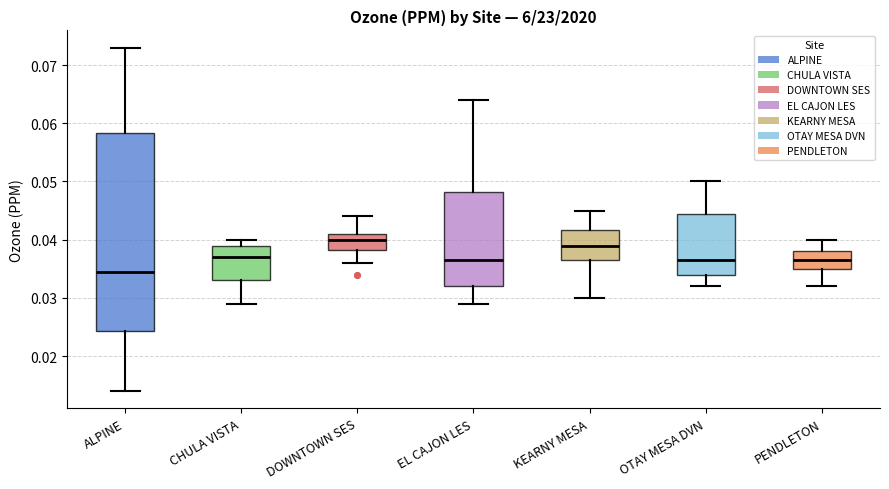

Reading left to right, read every box against the y-axis: the position of its median line, the range the box covers, and the ends of its whiskers. The values are not printed on the chart, so give them approximately, as read against the axis.

ALPINE: median 0.035, box 0.024 to 0.058, whiskers 0.014 to 0.073
CHULA VISTA: median 0.037, box 0.033 to 0.039, whiskers 0.029 to 0.040
DOWNTOWN SES: median 0.040, box 0.038 to 0.041, whiskers 0.036 to 0.044
EL CAJON LES: median 0.037, box 0.032 to 0.048, whiskers 0.029 to 0.064
KEARNY MESA: median 0.039, box 0.037 to 0.042, whiskers 0.030 to 0.045
OTAY MESA DVN: median 0.037, box 0.034 to 0.045, whiskers 0.032 to 0.050
PENDLETON: median 0.037, box 0.035 to 0.038, whiskers 0.032 to 0.040